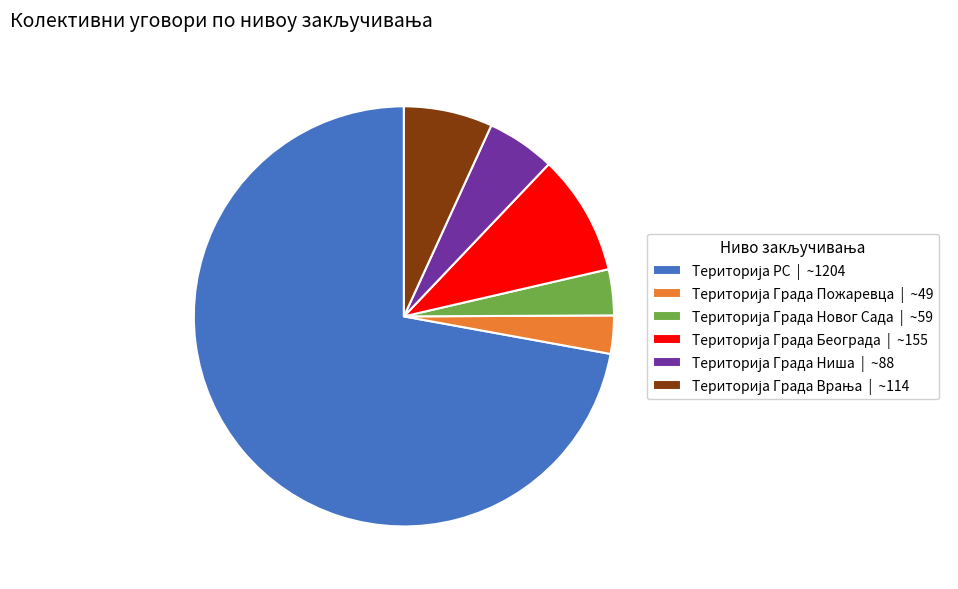

Does any single category account for the majority?

Yes